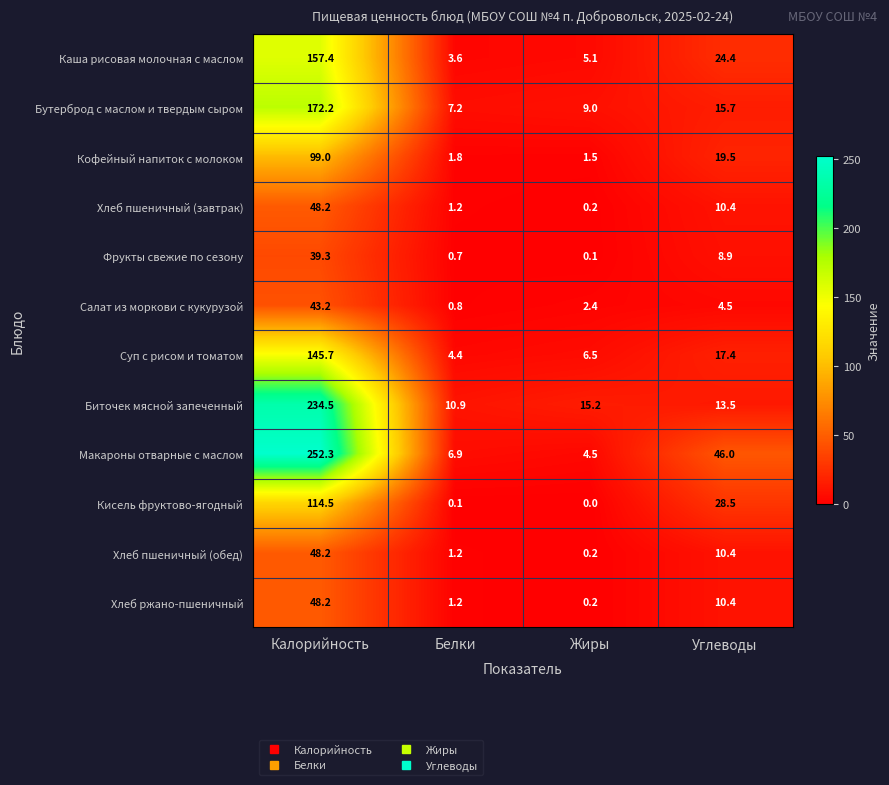

The value of Хлеб пшеничный (завтрак) at Углеводы is 18.3. True or false?

False